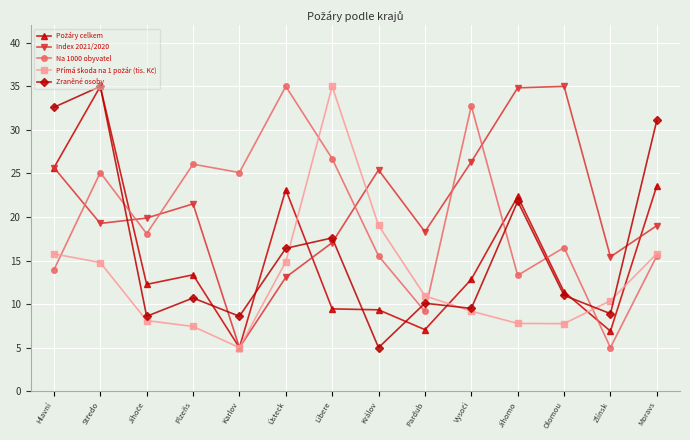

At which category does Index 2021/2020 reach its first local peak?

Plzeňs